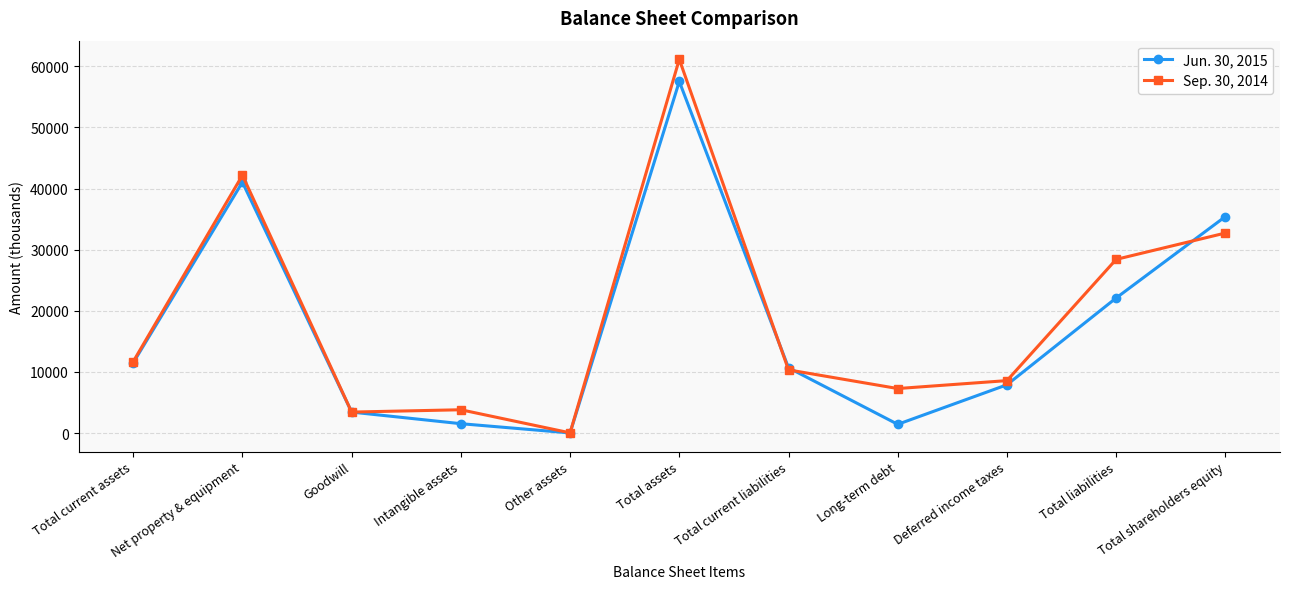

What is the label of the 5th point from the right?

Total current liabilities